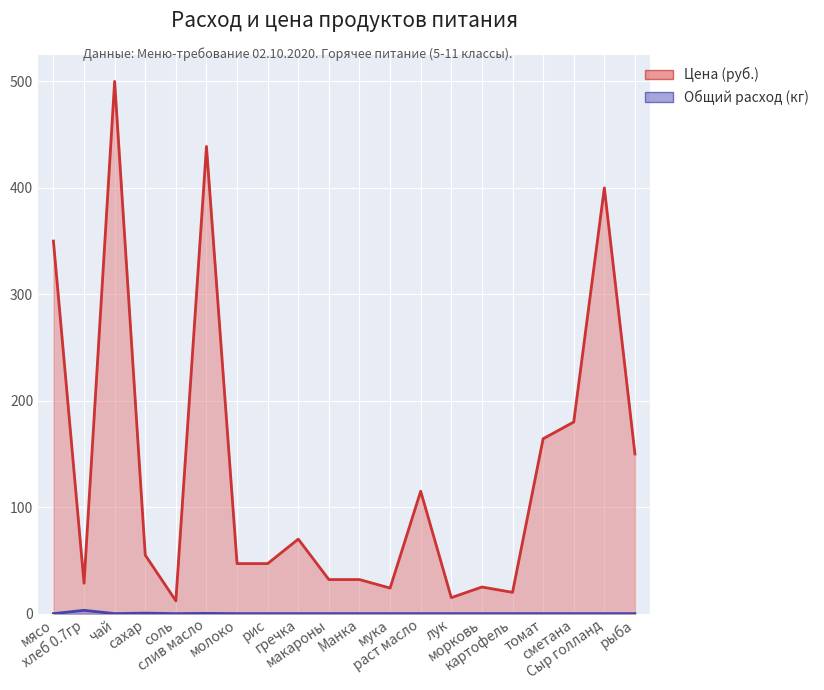

What is the label of the 2nd point from the left?

хлеб 0.7гр